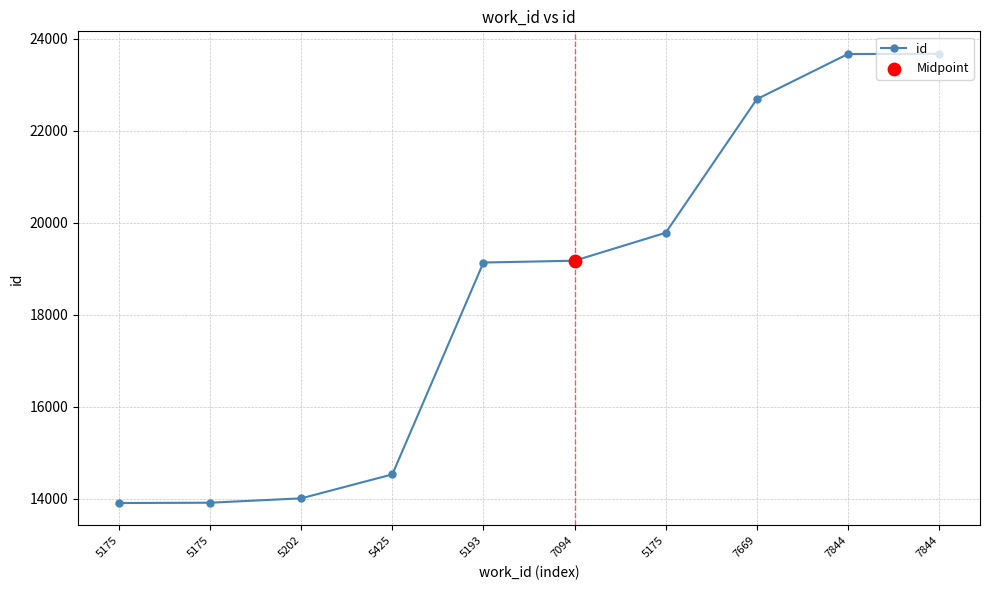

How many lines are shown in the chart?

1